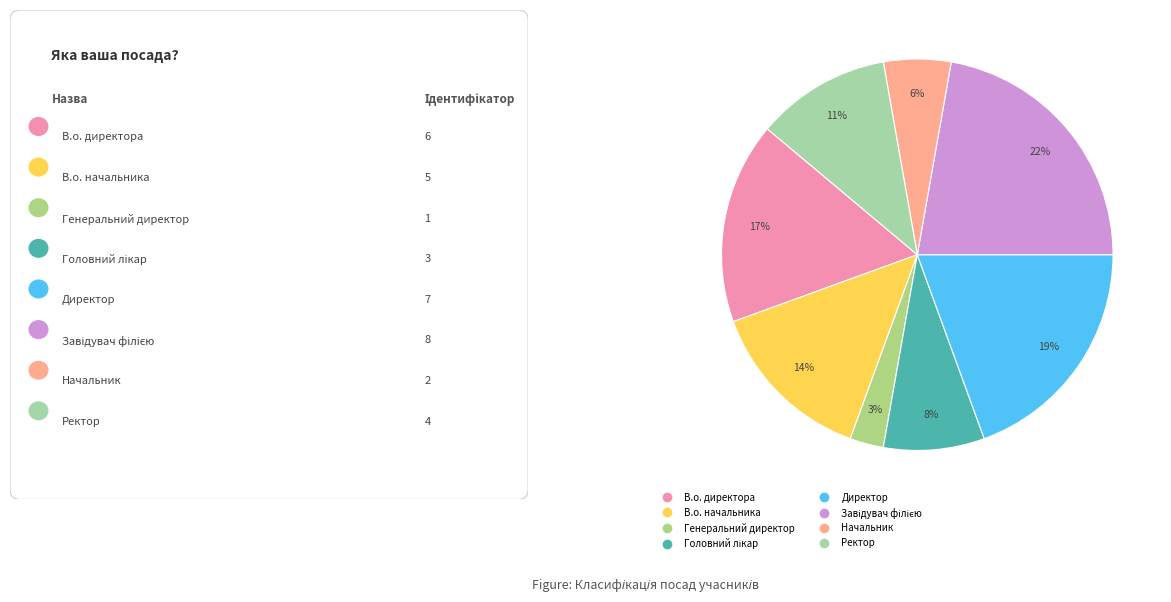

What is the largest slice in the pie chart?

Завідувач філією